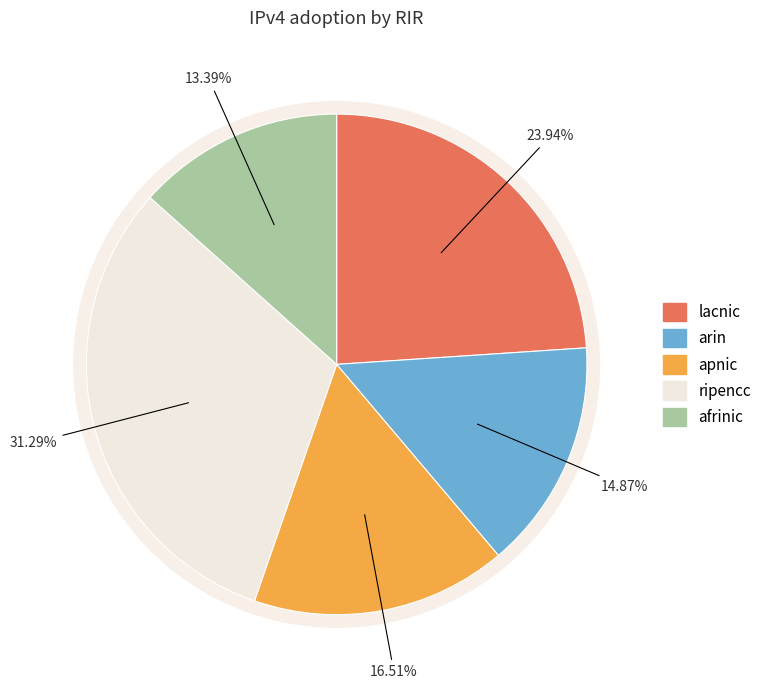

What is the largest slice in the pie chart?

ripencc